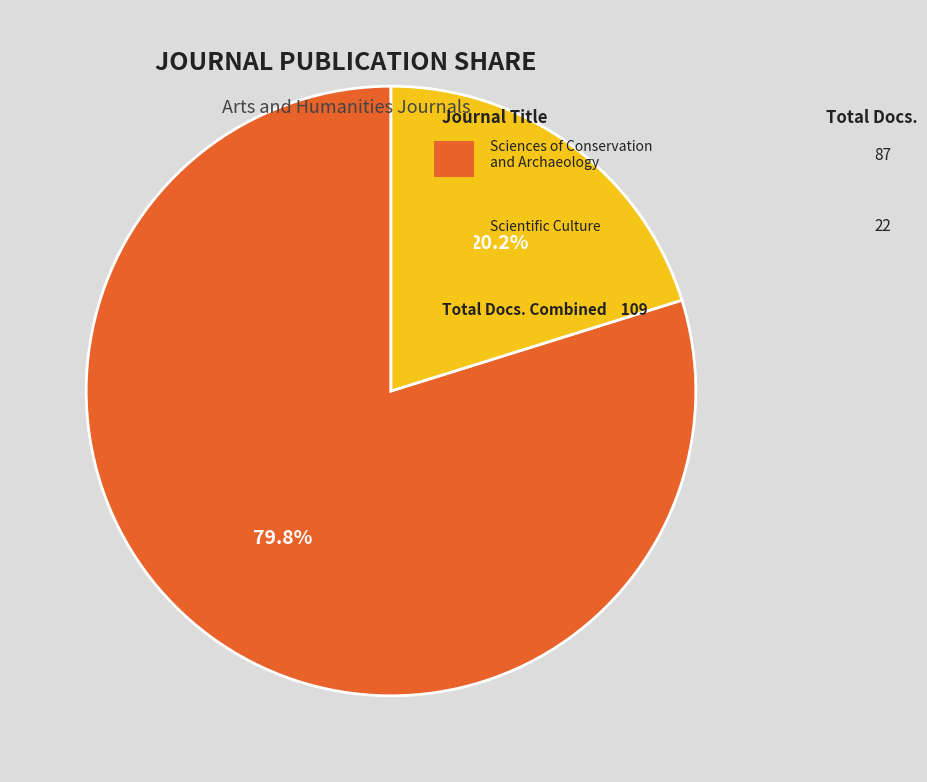

Does any single category account for the majority?

Yes